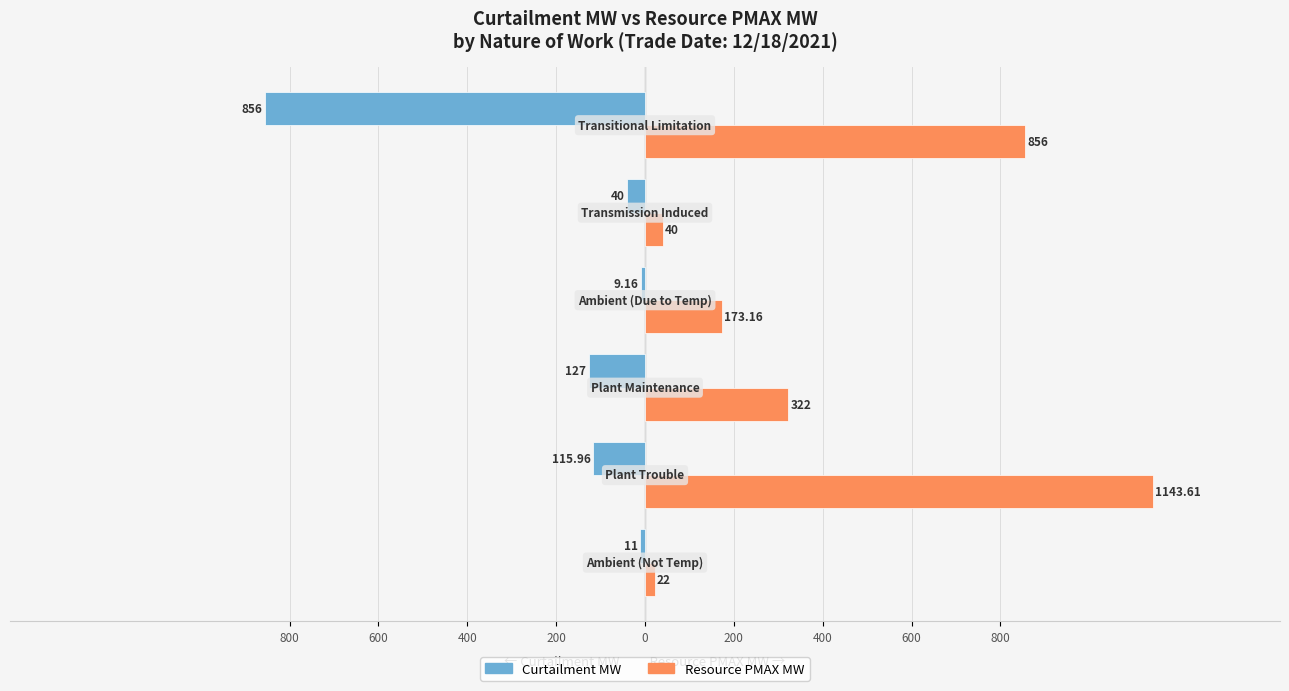

Which series has the largest range (max minus min)?

Resource PMAX MW